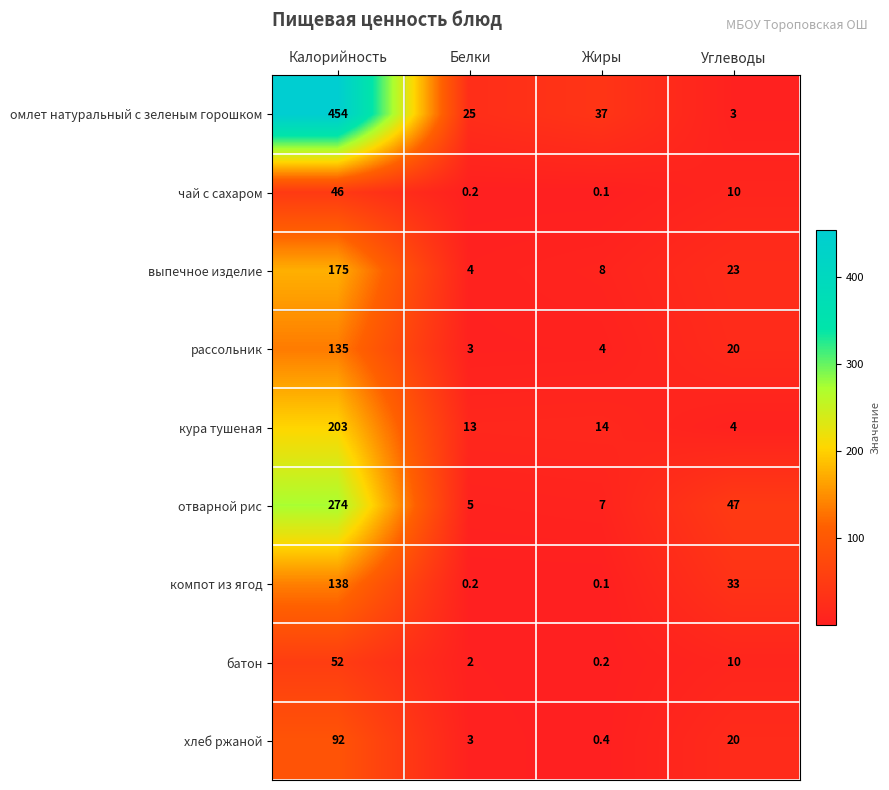

Rank the series by their maximum value, from highest to lowest.

омлет натуральный с зеленым горошком, отварной рис, кура тушеная, выпечное изделие, компот из ягод, рассольник, хлеб ржаной, батон, чай с сахаром